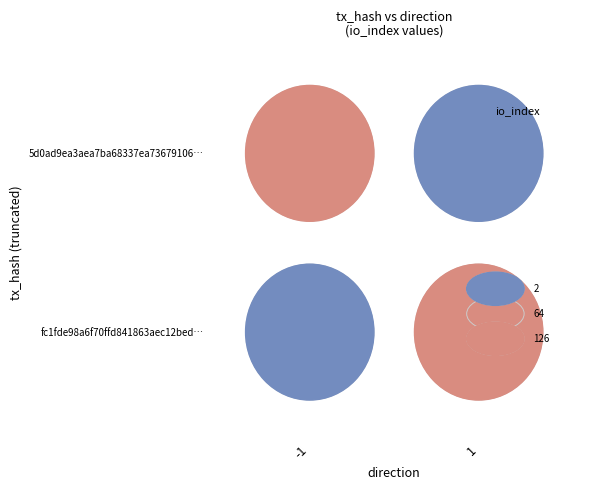

What is the maximum value shown in the chart?

1